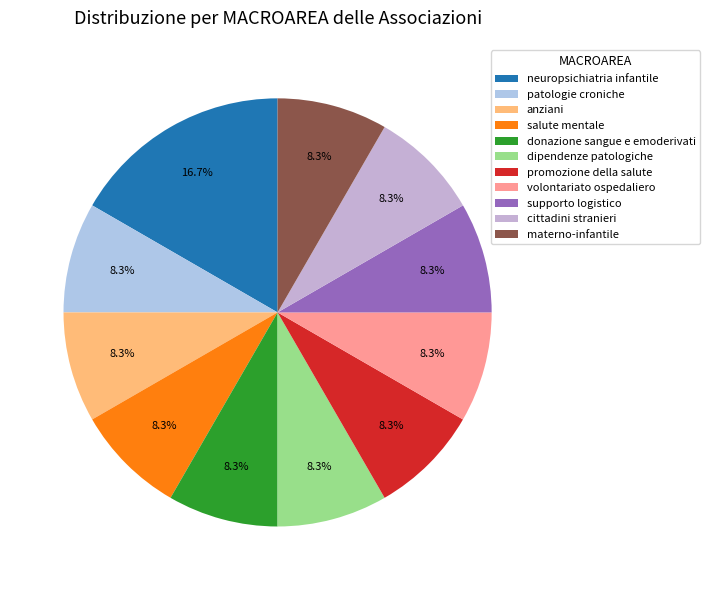

Is the sum of donazione sangue e emoderivati and anziani greater than half?

No